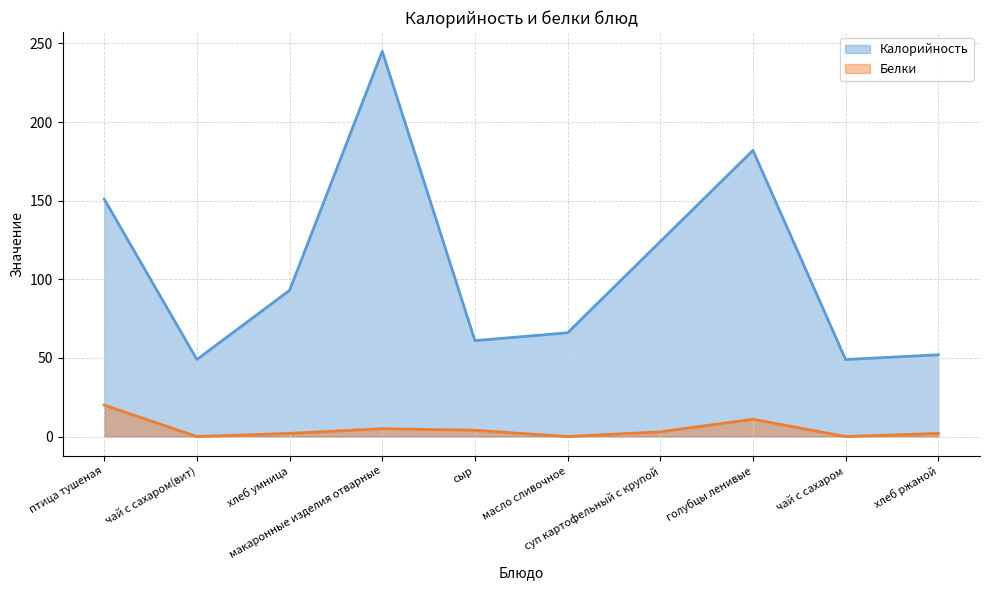

What position from the left is хлеб умница?

3